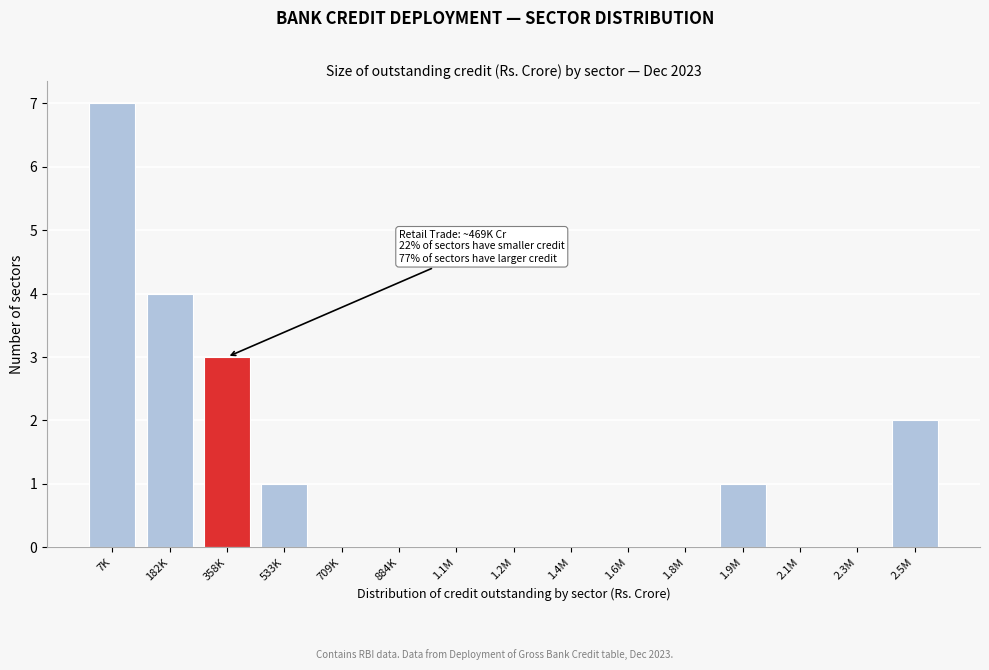

Reading left to right, transcribe all the data shown in this chart.

7K=7	182K=4	358K=3	533K=1	709K=0	884K=0	1.1M=0	1.2M=0	1.4M=0	1.6M=0	1.8M=0	1.9M=1	2.1M=0	2.3M=0	2.5M=2